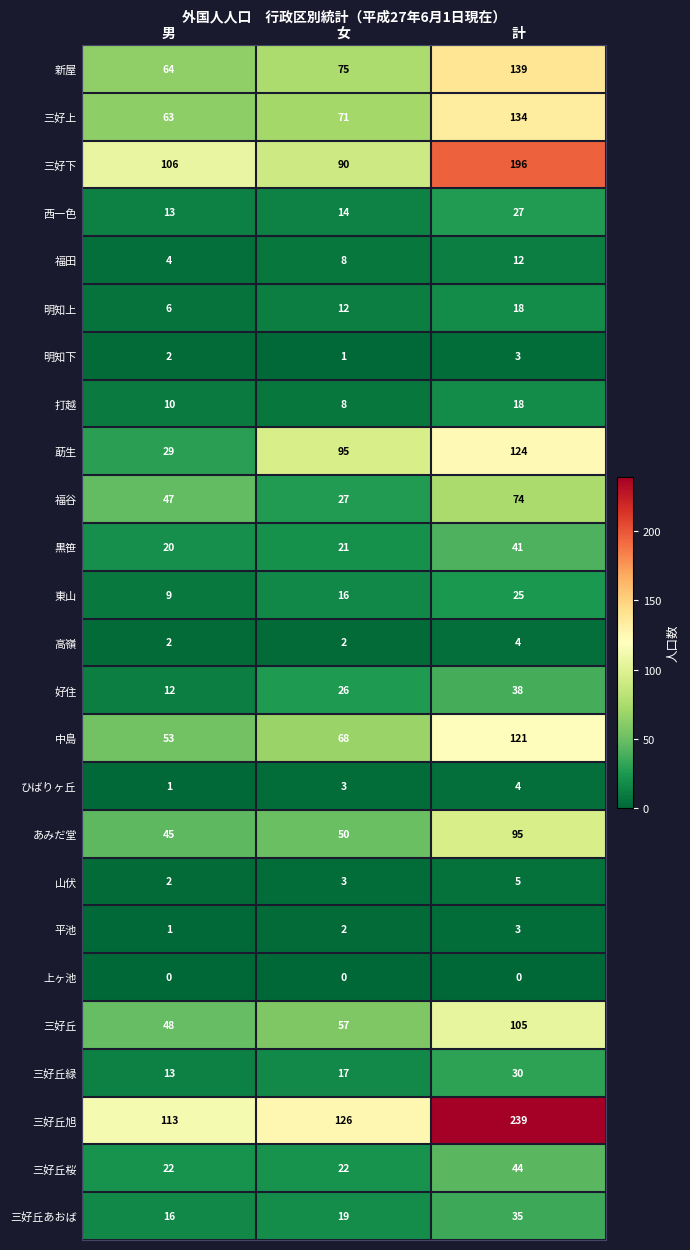

Read the 莇生 value at 女, to the nearest 5.

95